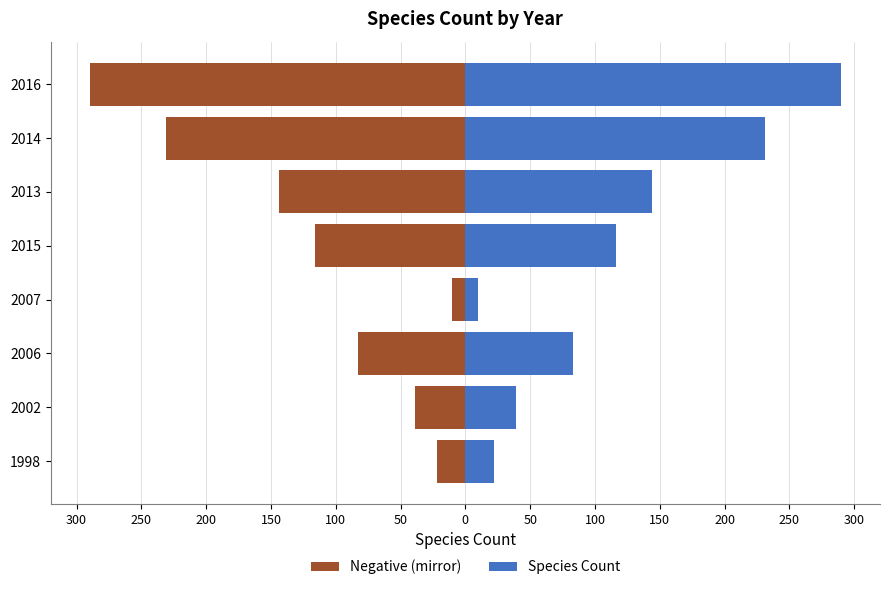

What is the average value of the Species Count series?

117